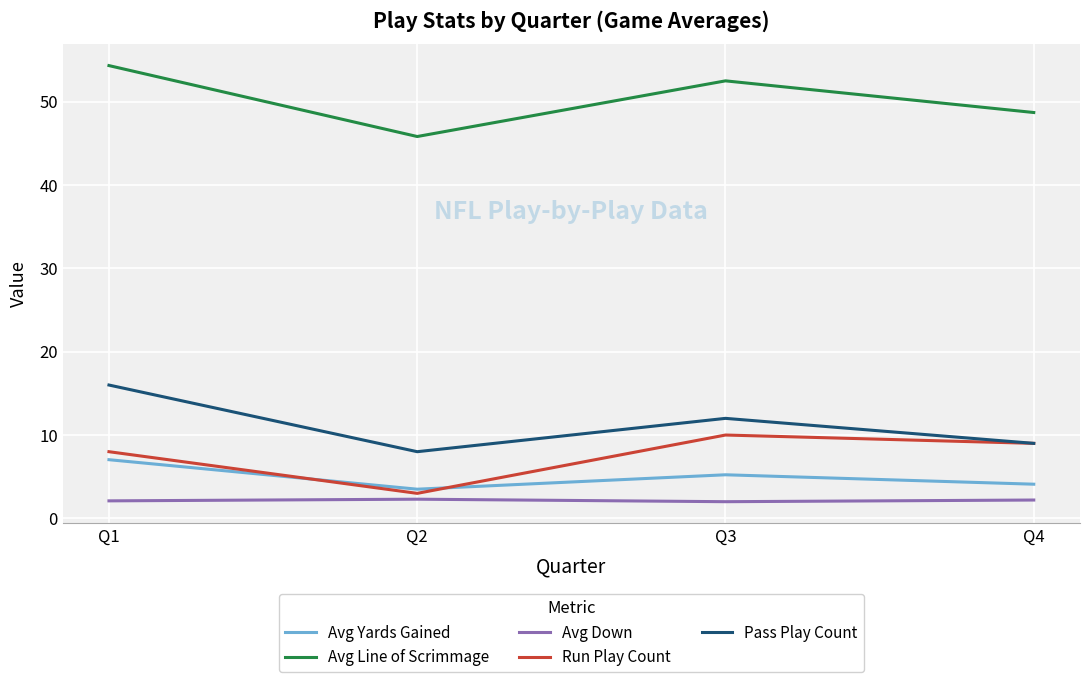

What is the difference between the maximum and minimum values in the Avg Down series?

0.3